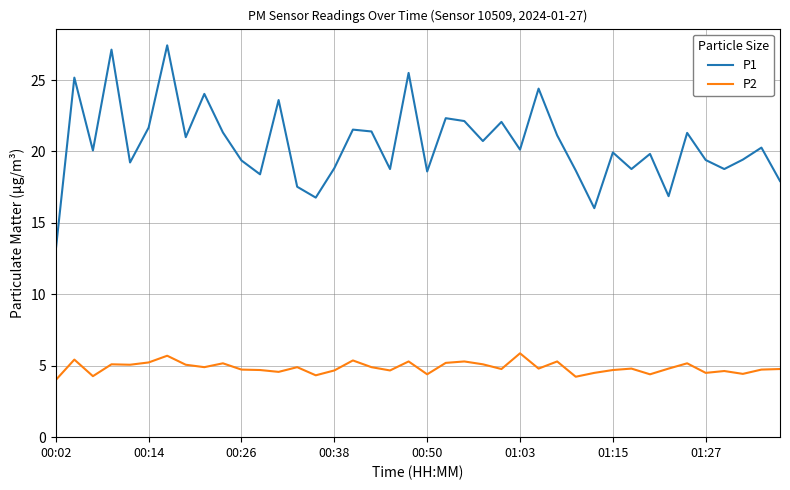

True or false: P2 and P1 cross at least once.

False